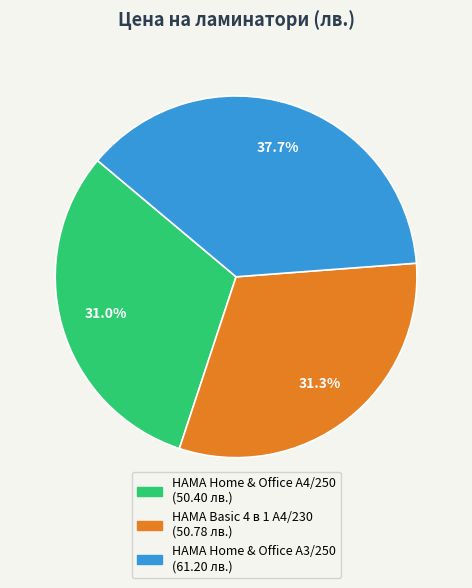

To the nearest percent, what is the difference between the HAMA Basic 4 в 1 A4/230 and HAMA Home & Office A3/250 slice percentages?

6%